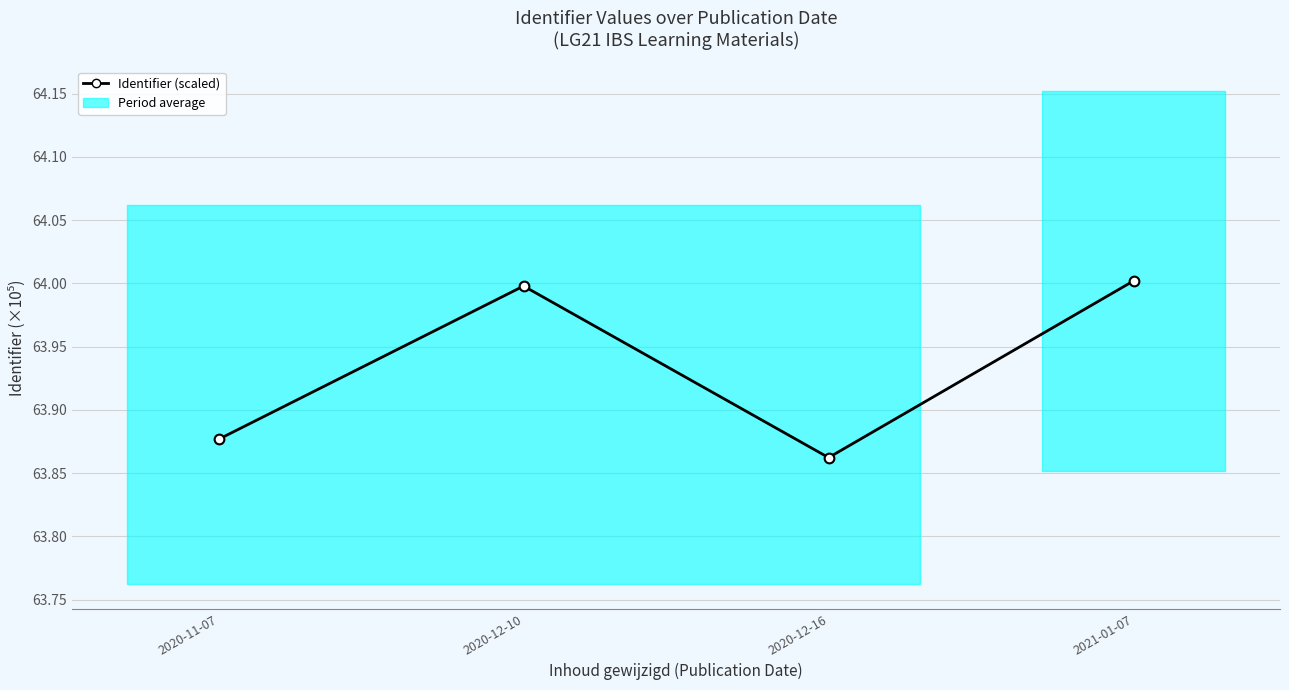

What is the sum of the values at 2020-11-07 and 2021-01-07?

127.9